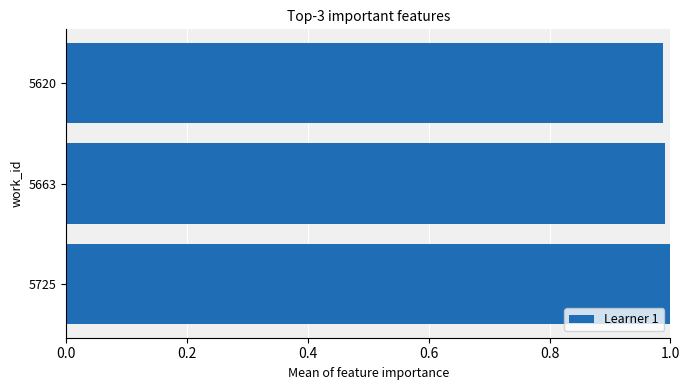

What is the sum of all values?

3.0